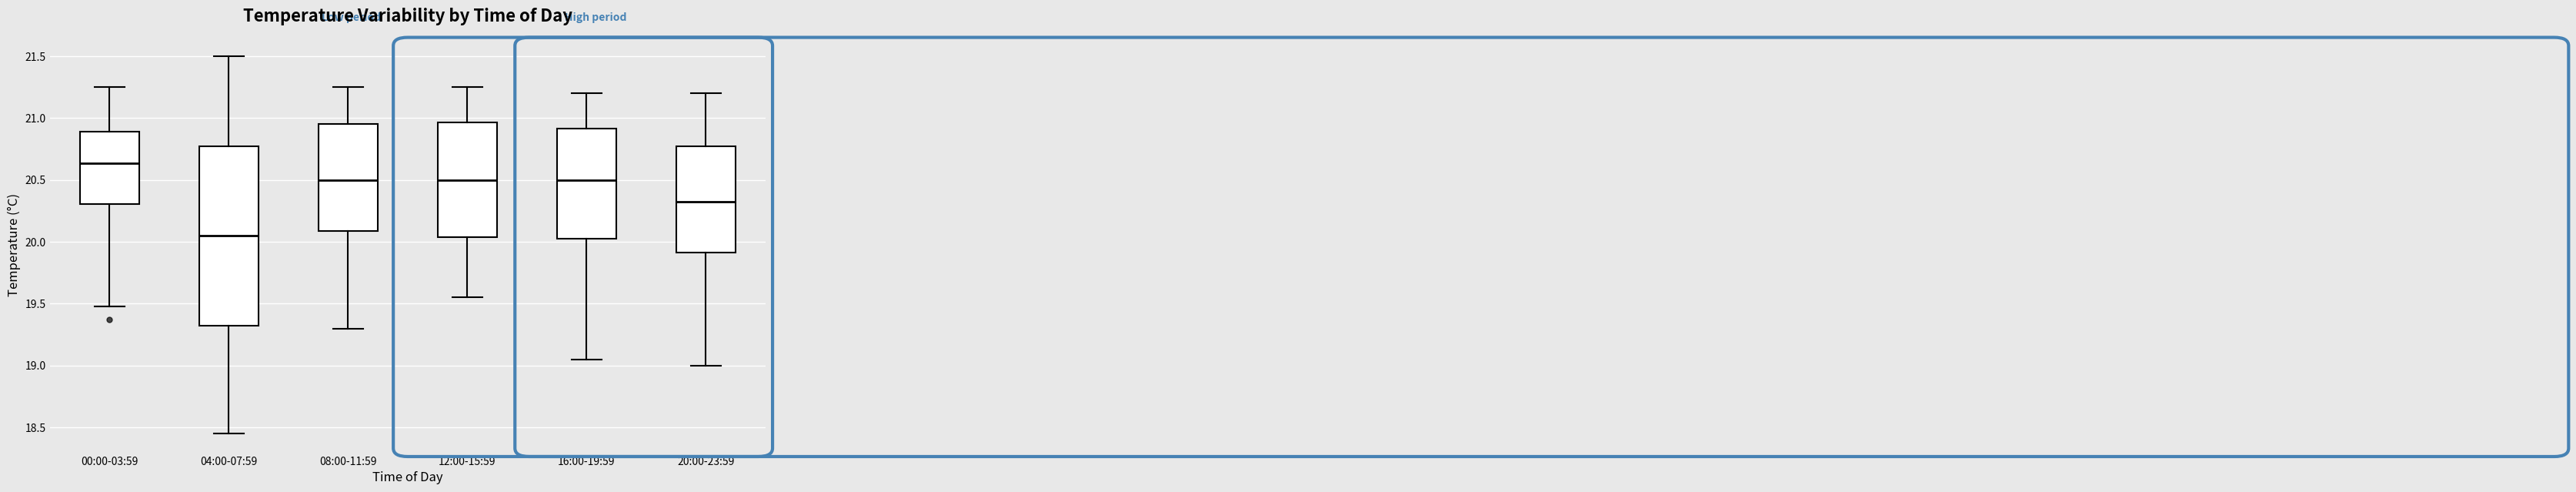

Reading left to right, transcribe this box plot: for each box, give where its median line is, the range the box spans, and where its two whiskers end, as read against the y-axis. The values are not printed on the chart, so give them approximately, as read against the axis.

00:00-03:59: median 20.65, box 20.30 to 20.90, whiskers 19.50 to 21.25
04:00-07:59: median 20.05, box 19.35 to 20.80, whiskers 18.45 to 21.50
08:00-11:59: median 20.50, box 20.10 to 20.95, whiskers 19.30 to 21.25
12:00-15:59: median 20.50, box 20.05 to 20.95, whiskers 19.55 to 21.25
16:00-19:59: median 20.50, box 20.05 to 20.90, whiskers 19.05 to 21.20
20:00-23:59: median 20.35, box 19.90 to 20.80, whiskers 19.00 to 21.20